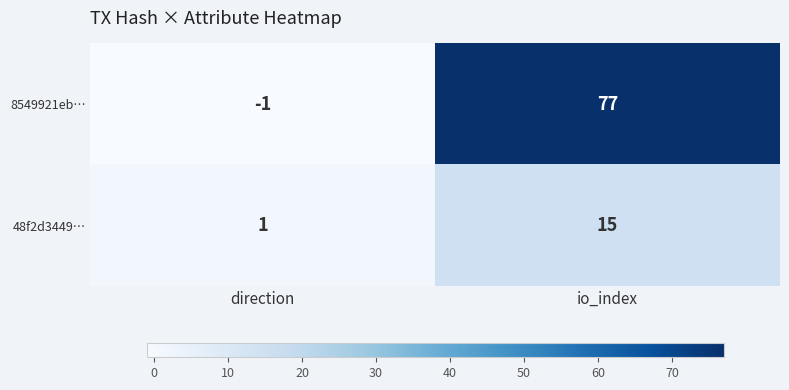

What is the difference between the maximum and minimum values in the 48f2d3449… series?

14